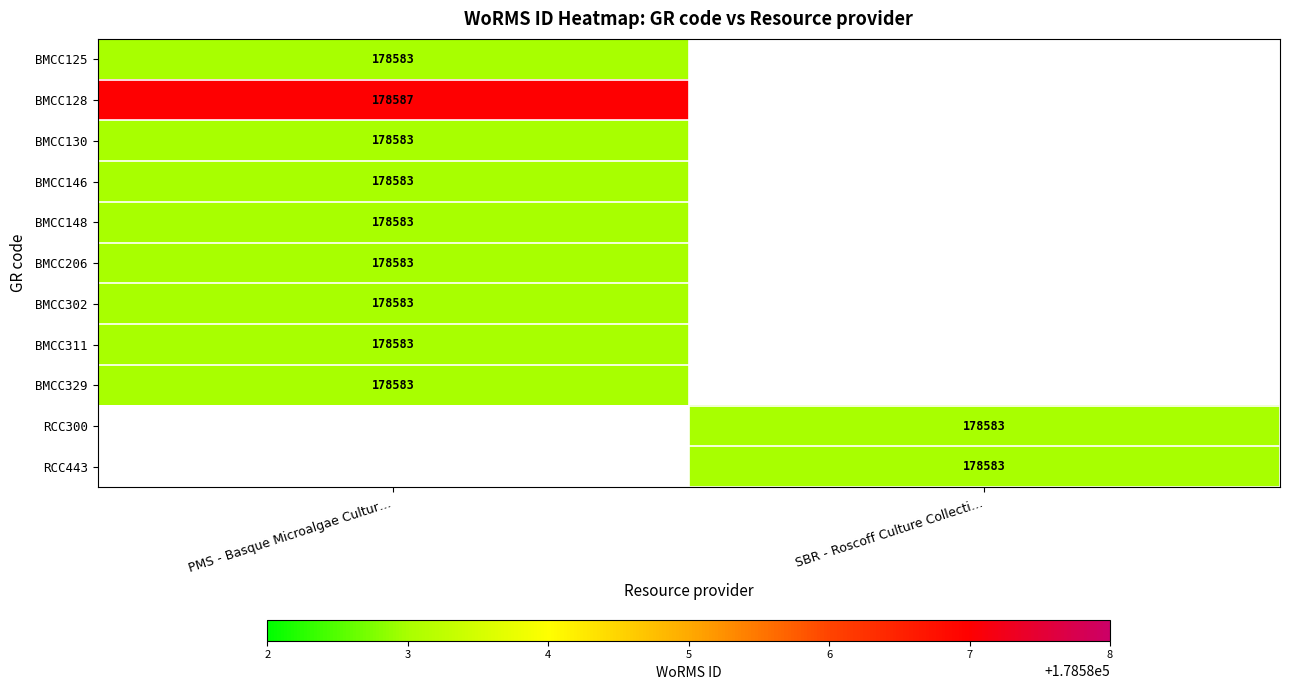

True or false: RCC300 has a value of 287211 at SBR - Roscoff Culture Collecti….

False